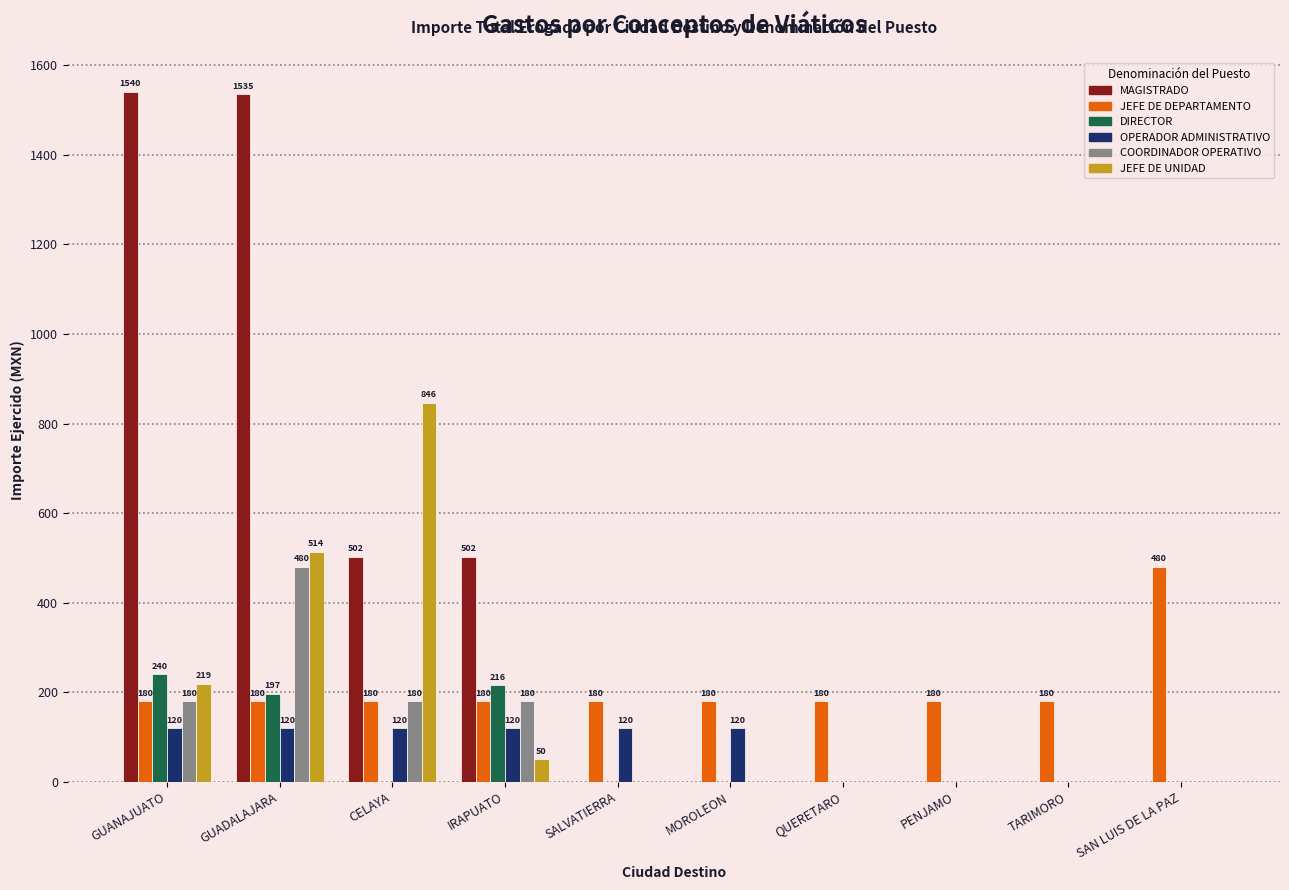

What is the maximum value for JEFE DE UNIDAD?

846.0